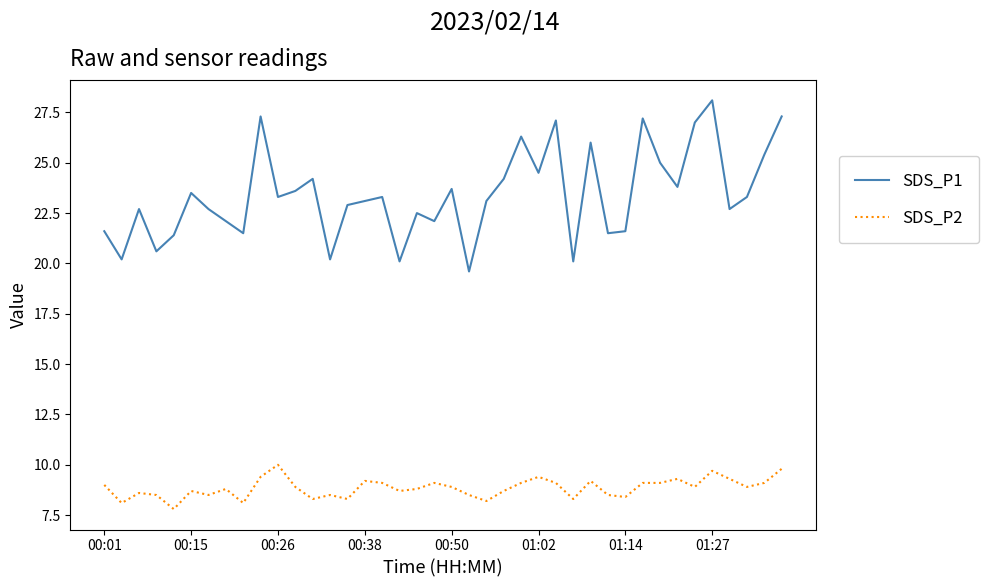

How many values in the SDS_P1 series exceed 23?

22